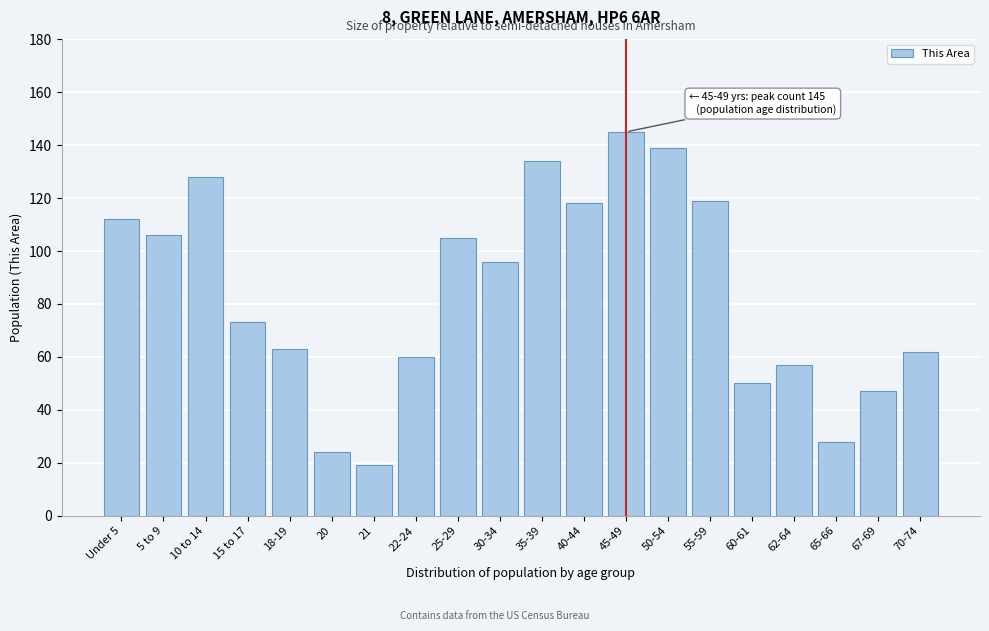

Reading left to right, extract all data points from this chart.

112	106	128	73	63	24	19	60	105	96	134	118	145	139	119	50	57	28	47	62